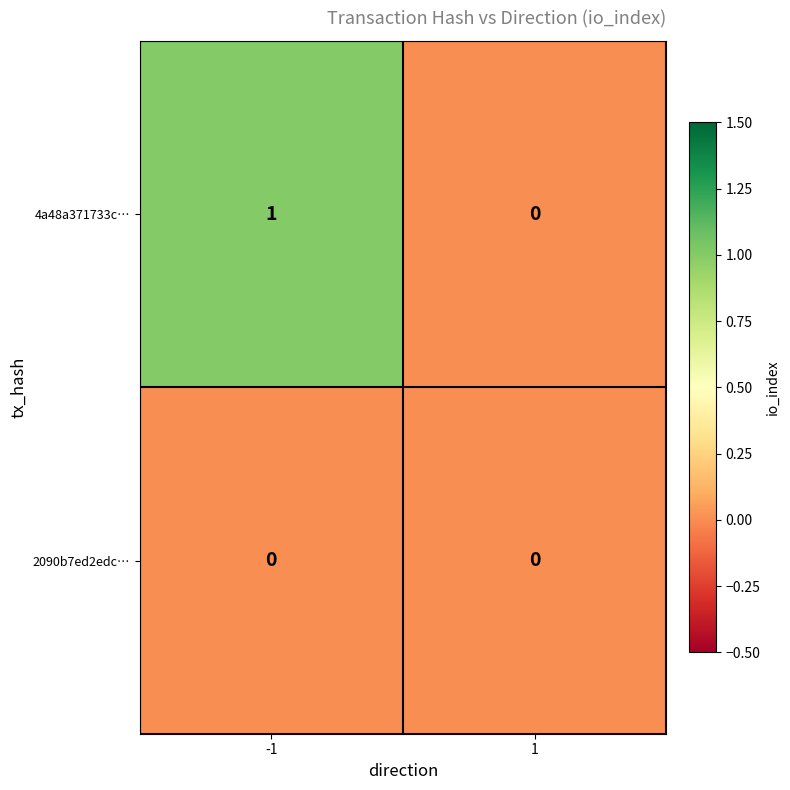

The value of 2090b7ed2edc… at 1 is 0. True or false?

True